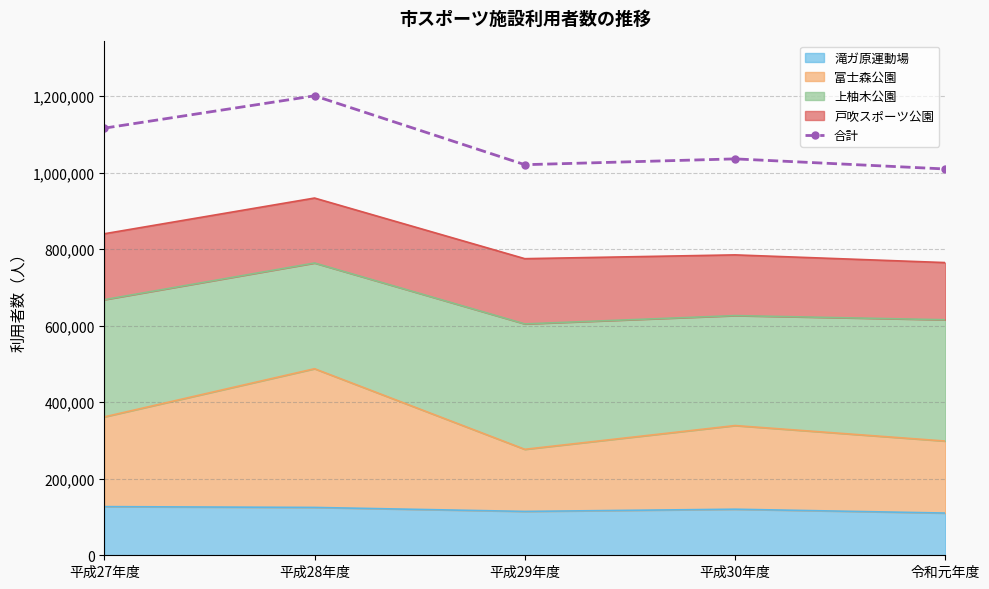

Between 平成27年度 and 平成28年度, which is larger?

平成28年度